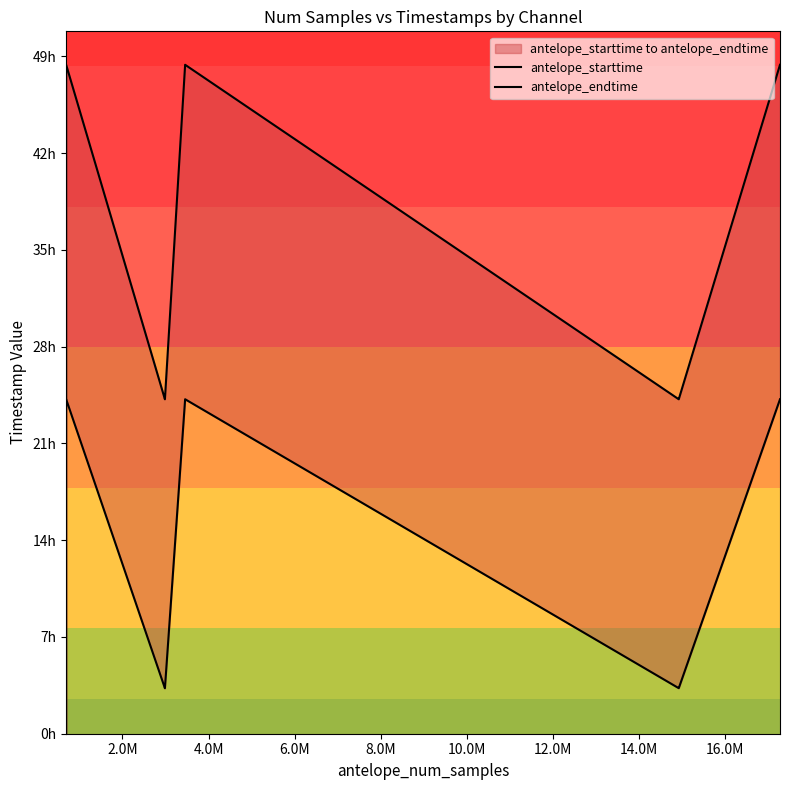

Which series has the largest range (max minus min)?

antelope_starttime